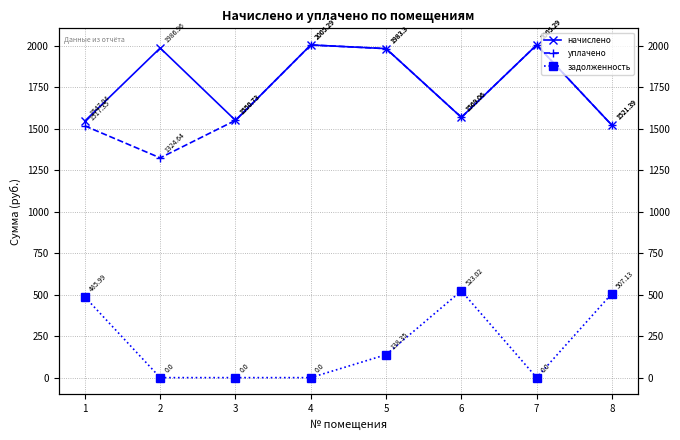

True or false: задолженность and уплачено cross at least once.

False